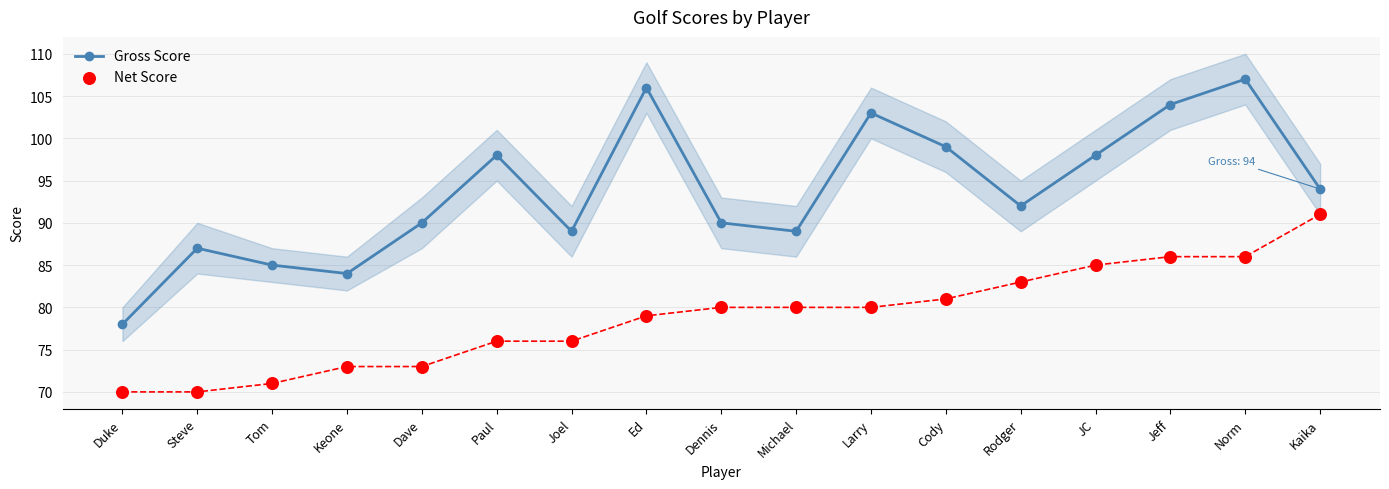

Which series reaches the maximum Y coordinate?

Gross Score